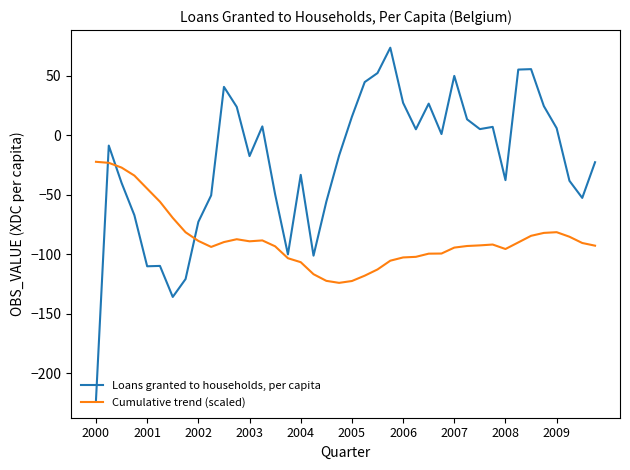

Which series has the largest total across all categories?

Loans granted to households, per capita